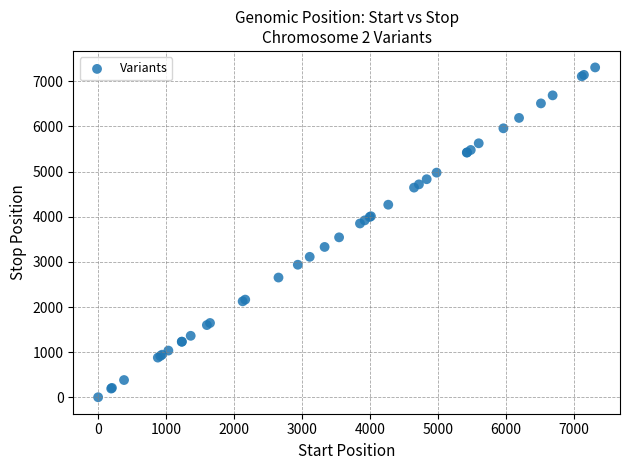

What Y value in the scatter plot is closest to 3655?

3544